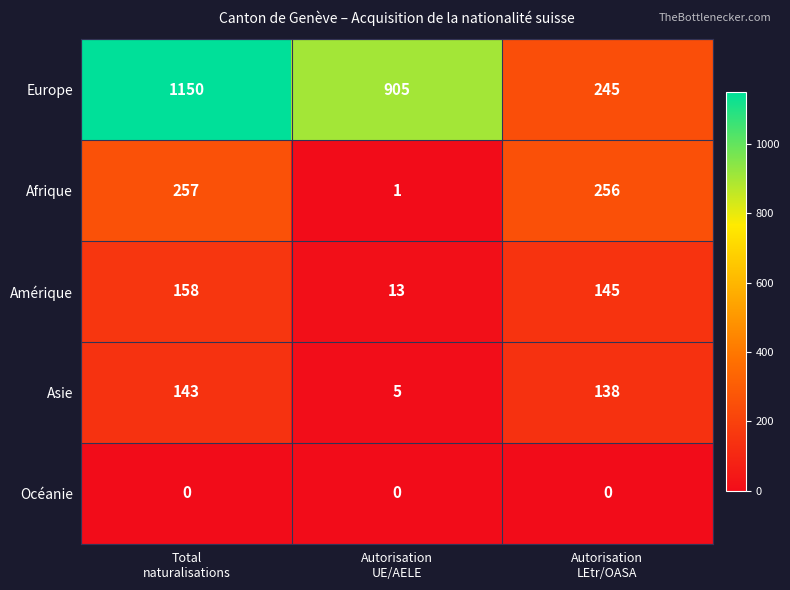

What is the lowest value of the Amérique series?

13